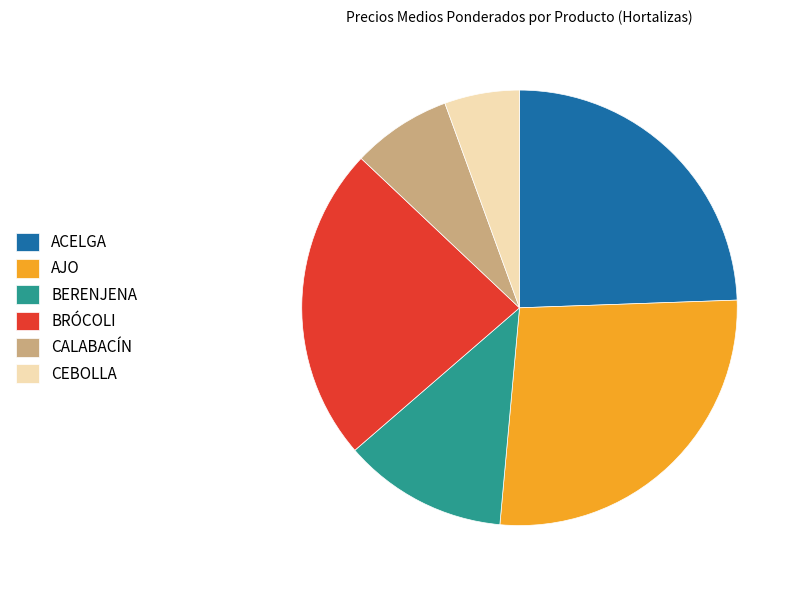

How many segments does this pie chart have?

6